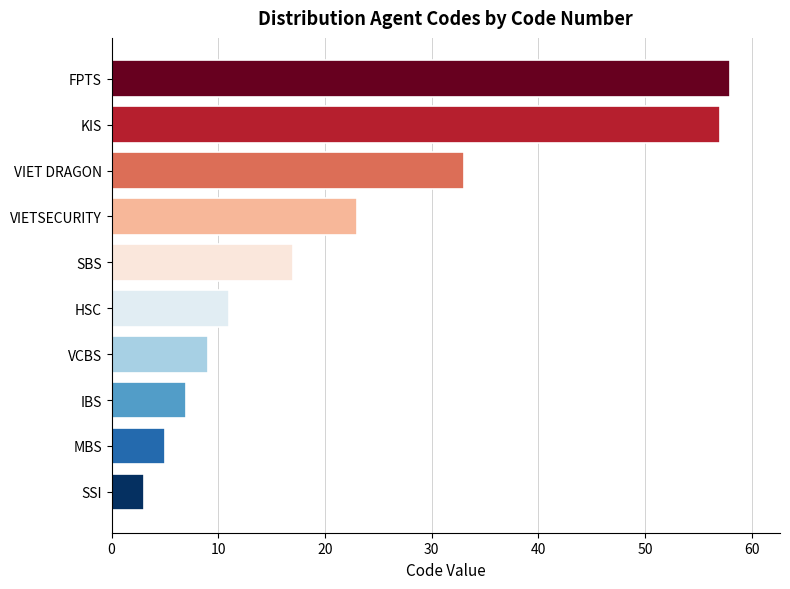

Between SBS and VIET DRAGON, which is larger?

VIET DRAGON